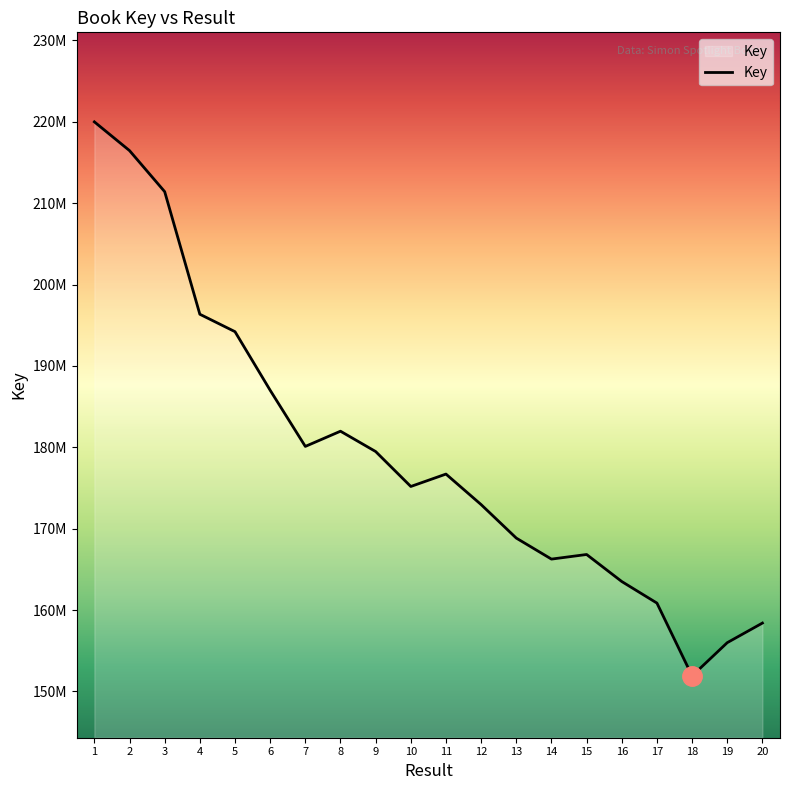

Does the chart have visible grid lines?

No